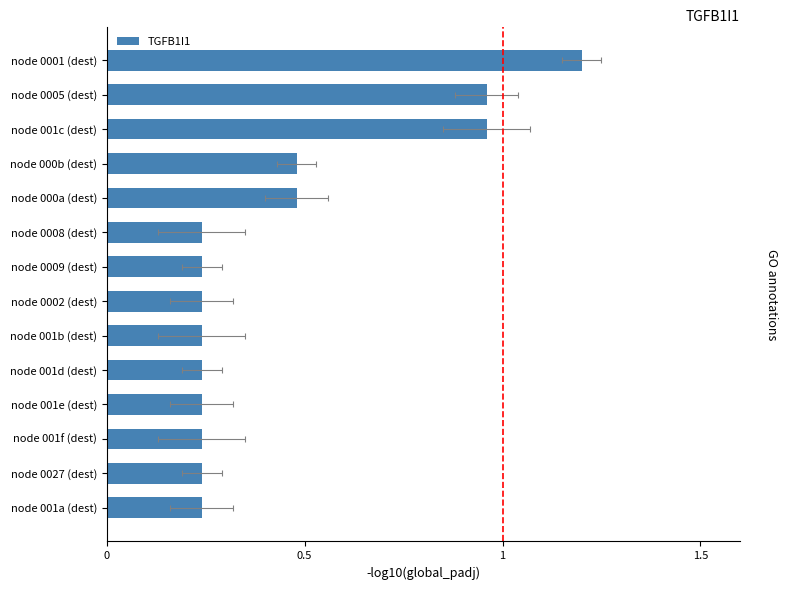

Reading right to left, list all the values displayed in this chart.

0.2	0.2	0.2	0.2	0.2	0.2	0.2	0.2	0.2	0.5	0.5	1.0	1.0	1.2